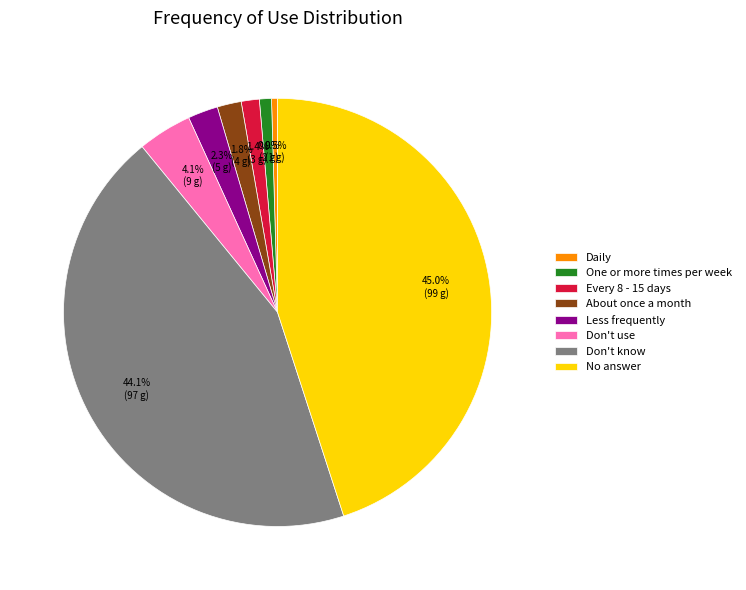

Does Every 8 - 15 days account for over 50% of the chart?

No